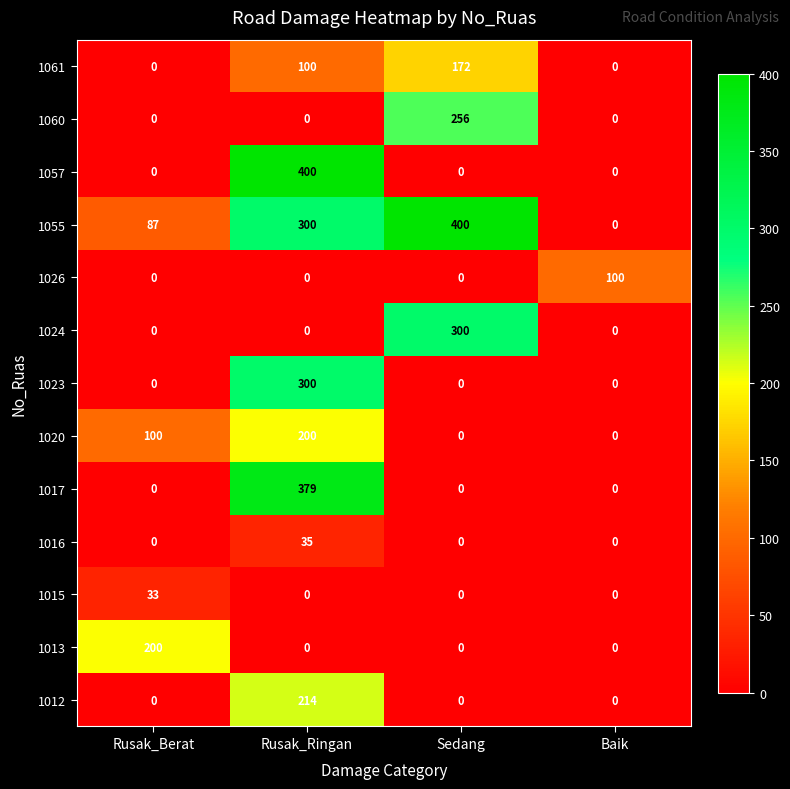

Which series changed the most between Rusak_Ringan and Sedang?

1057